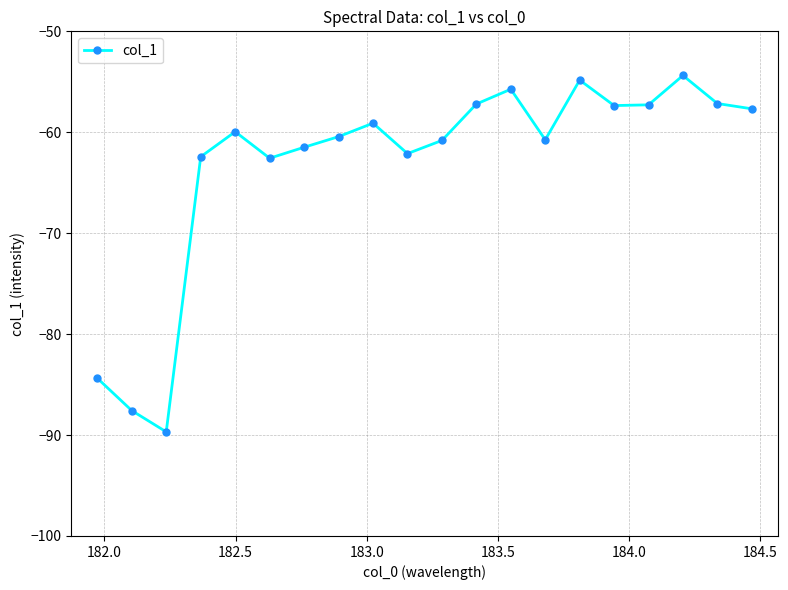

How many lines are shown in the chart?

1